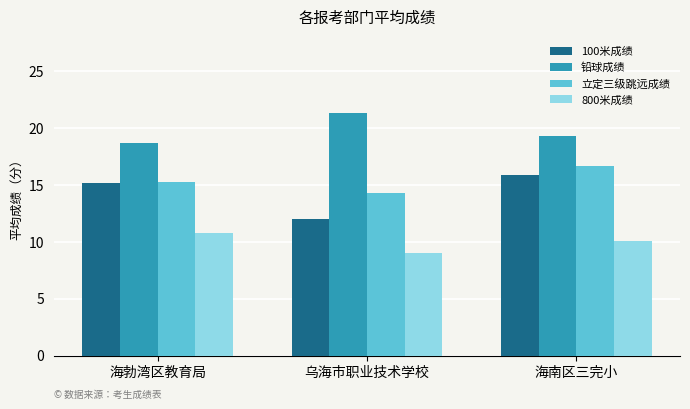

What is the difference between the maximum and second lowest values in the 800米成绩 series?

0.7